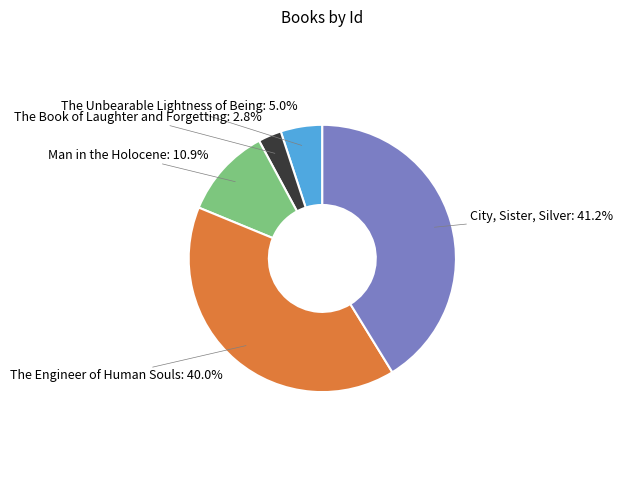

Is City, Sister, Silver the majority of the pie?

No